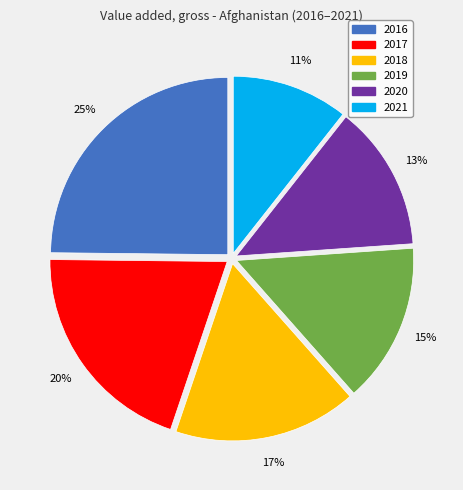

Between 2019 and 2018, which is larger?

2018